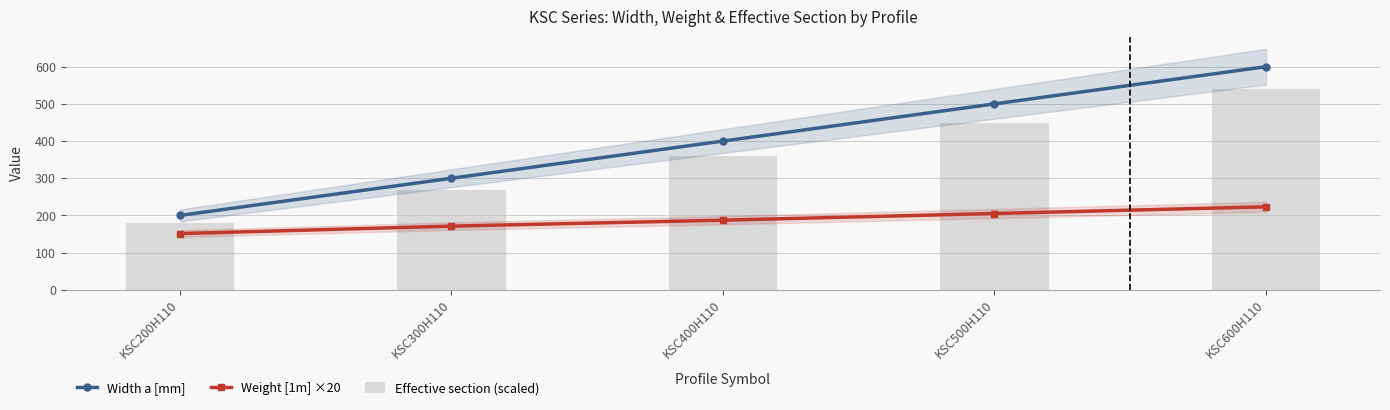

Which series changed the most between KSC300H110 and KSC500H110?

Width a [mm]